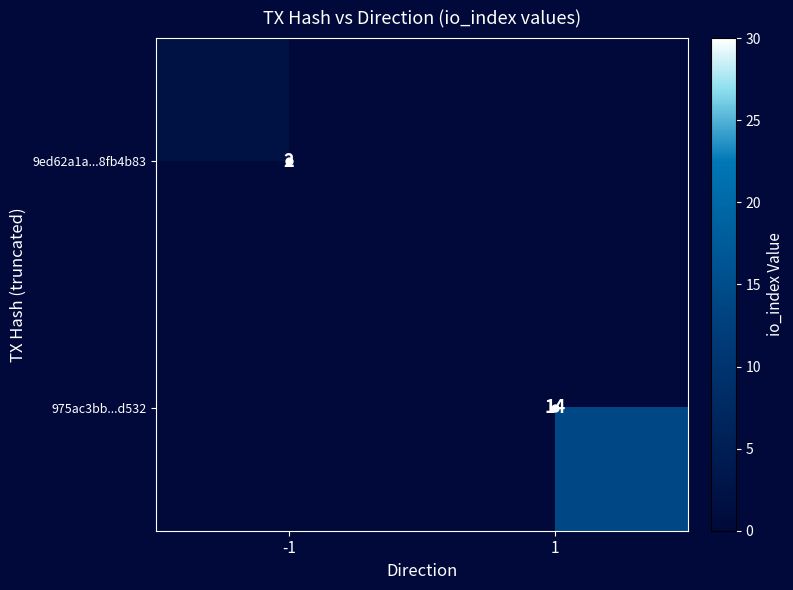

Is the value of 975ac3bb...d532 at 1 greater than the value of 9ed62a1a...8fb4b83 at -1?

Yes